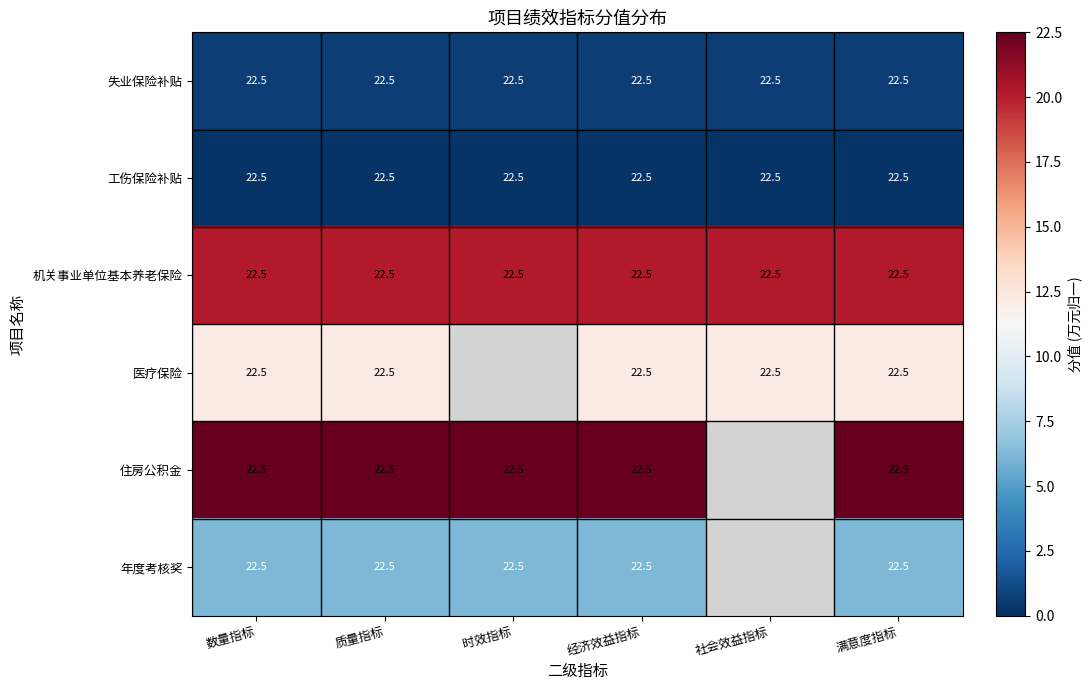

What is the minimum value shown in the chart?

0.3